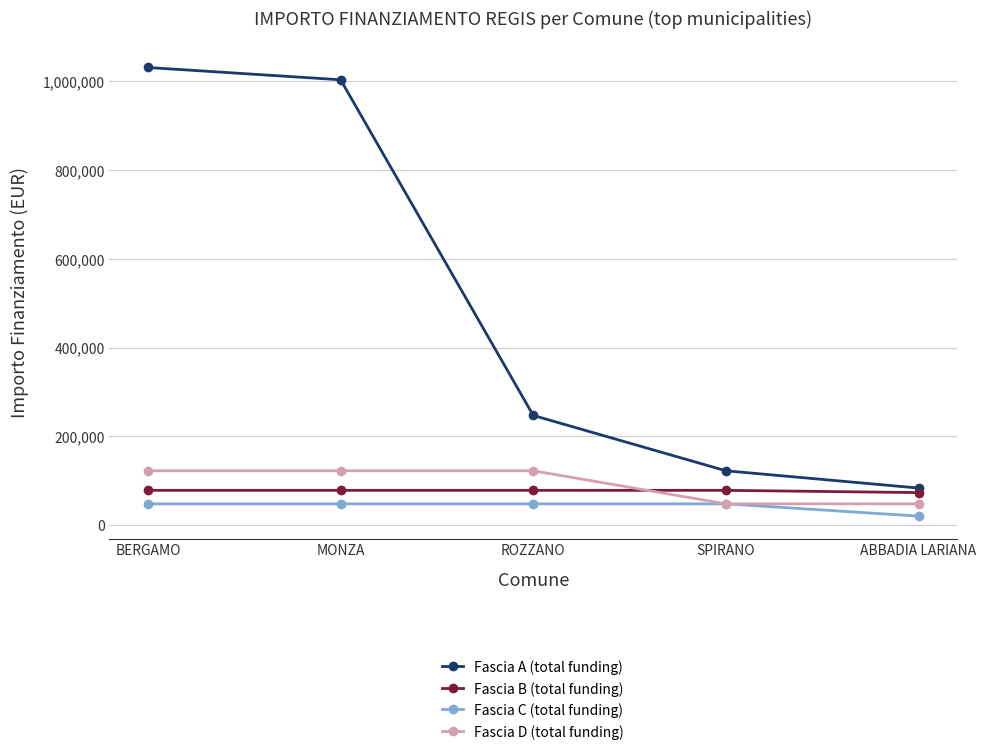

What are all the series names shown in the legend?

Fascia A (total funding), Fascia B (total funding), Fascia C (total funding), Fascia D (total funding)